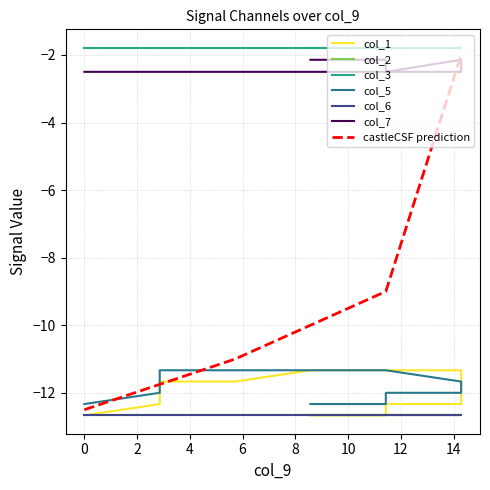

True or false: castleCSF prediction has more than 1 interior local peaks.

False